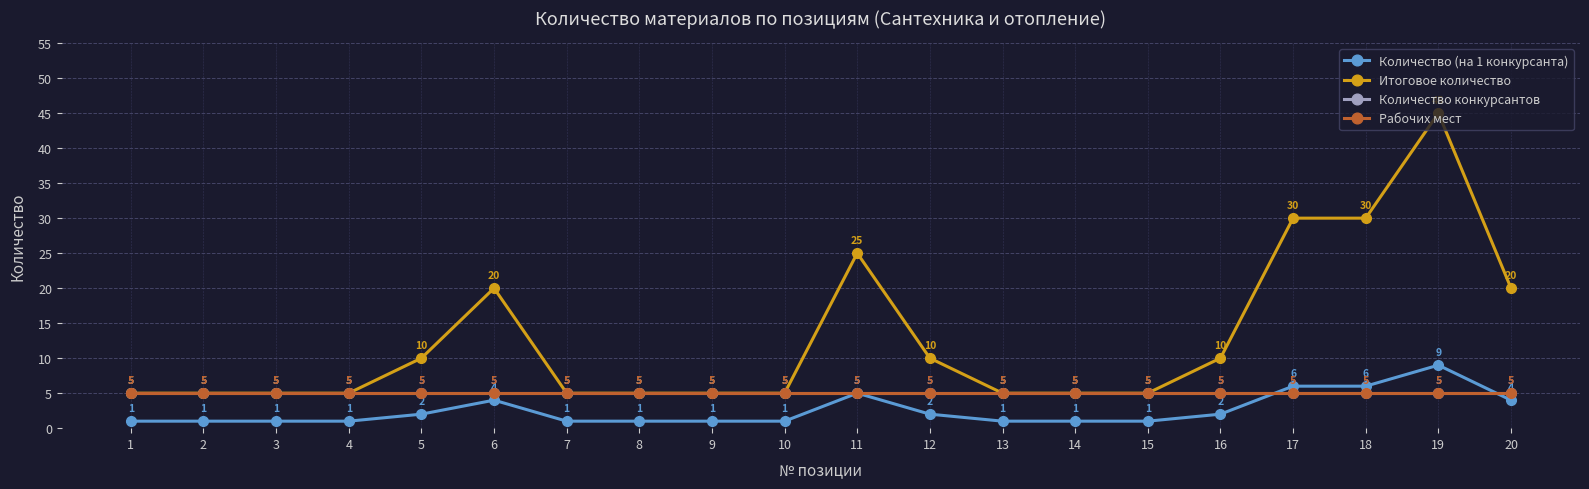

In Количество (на 1 конкурсанта), how many points are higher than both neighbors (excluding endpoints)?

3